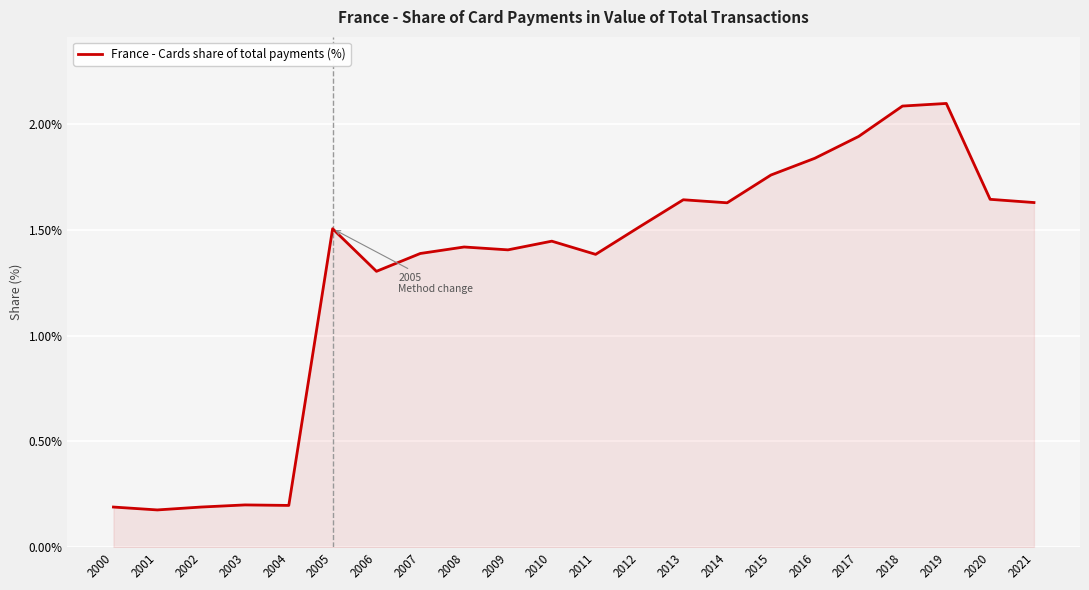

What is the maximum value shown in the chart?

2.1